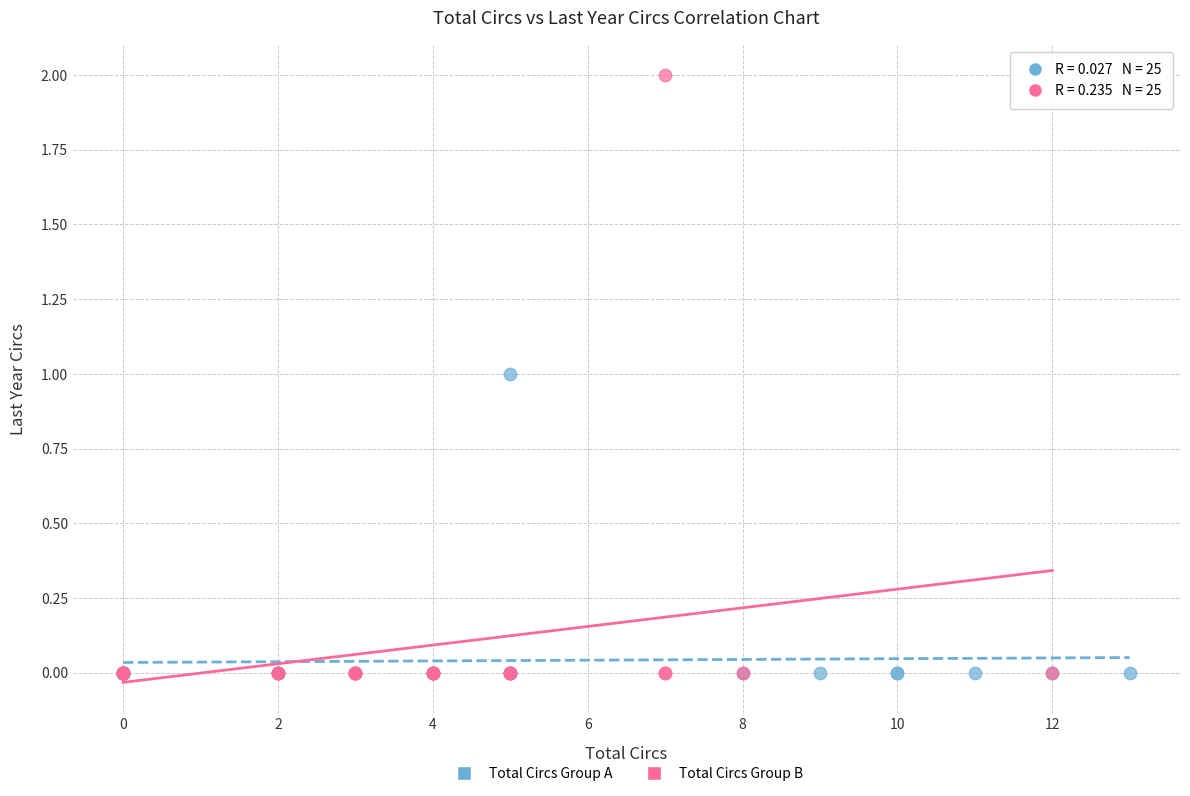

Which series contains the highest Y value?

Total Circs Group B